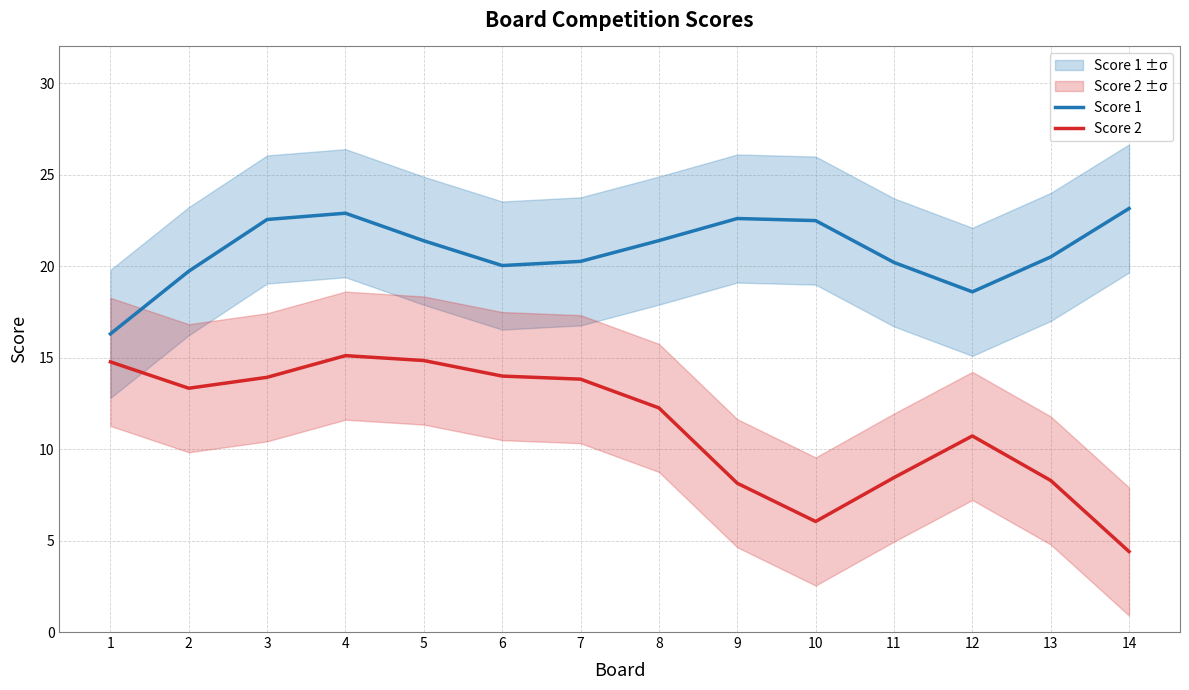

What is the sum of the Score 2 values at 14 and 12?

15.1